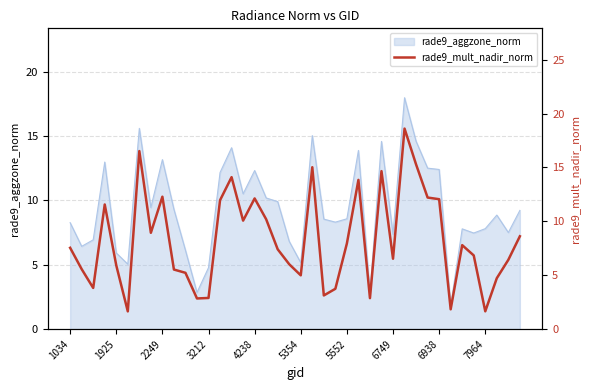

True or false: rade9_aggzone_norm has a value of 4.8 at 3212.

True